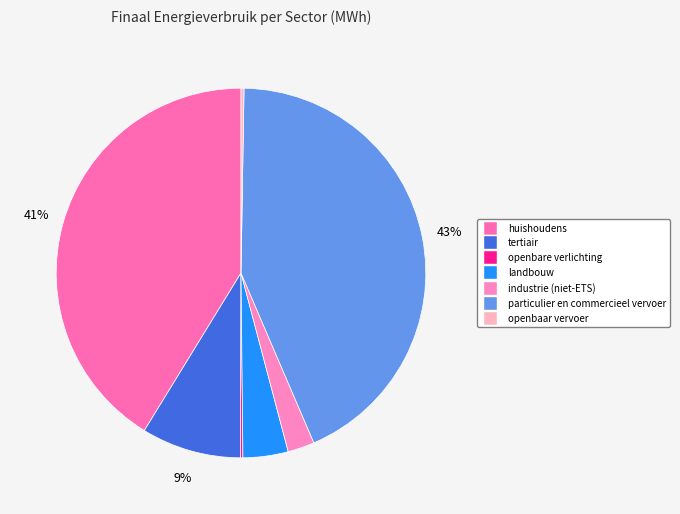

Does any single category account for the majority?

No